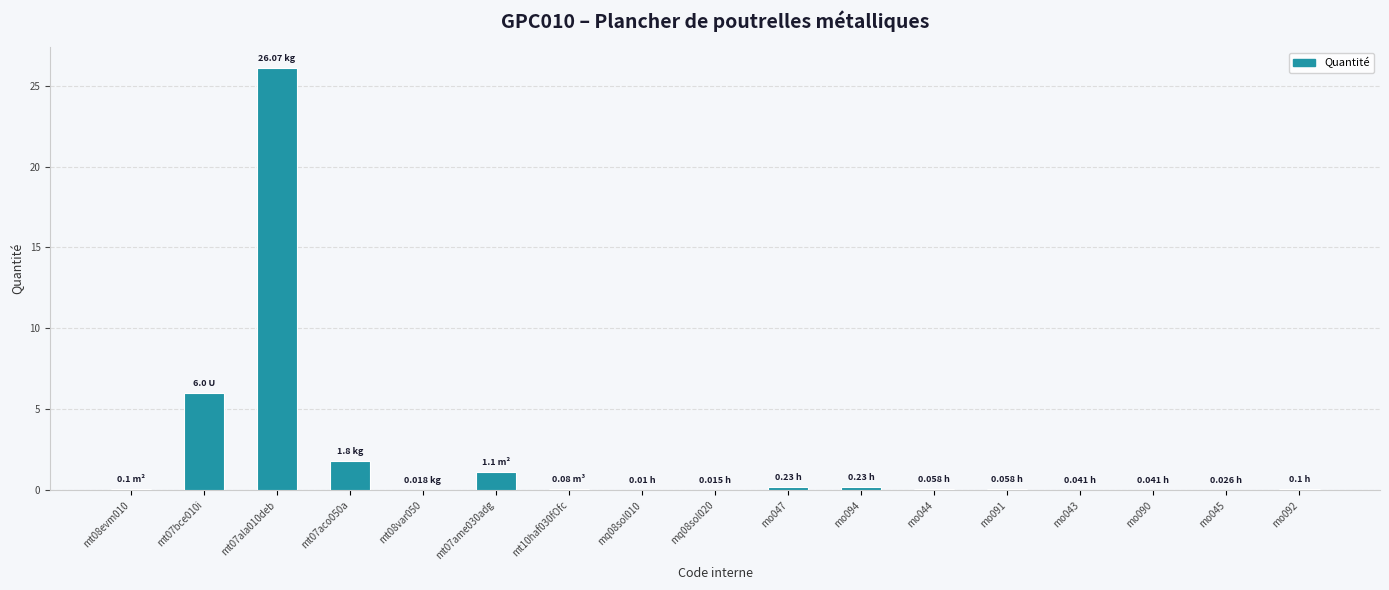

What is the sum of the values at mt08evm010 and mo091?

0.2